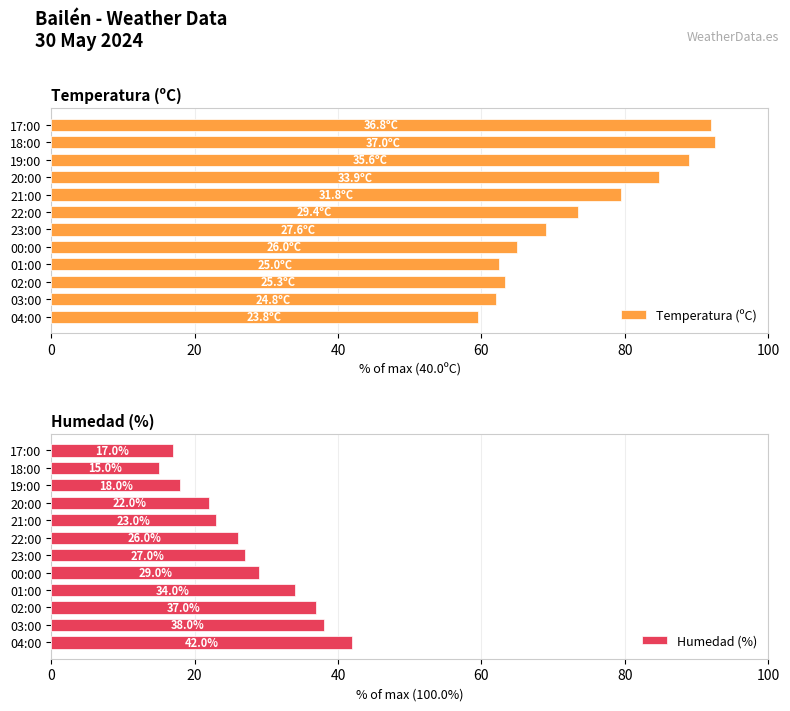

What is the sum of the Temperatura (ºC) values at 20:00 and 02:00?

148.0